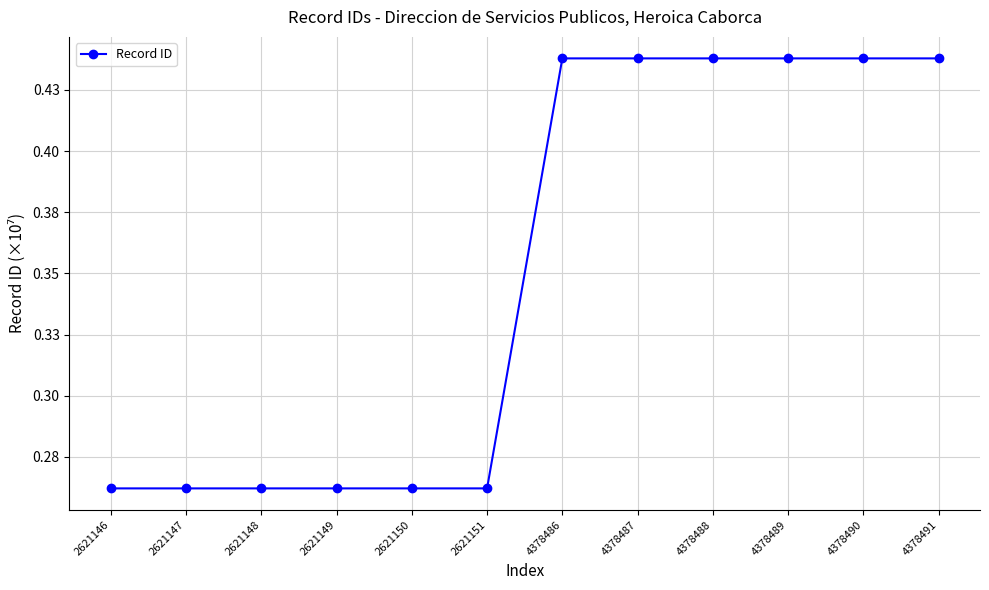

Is this an area chart (filled region under the line)?

No